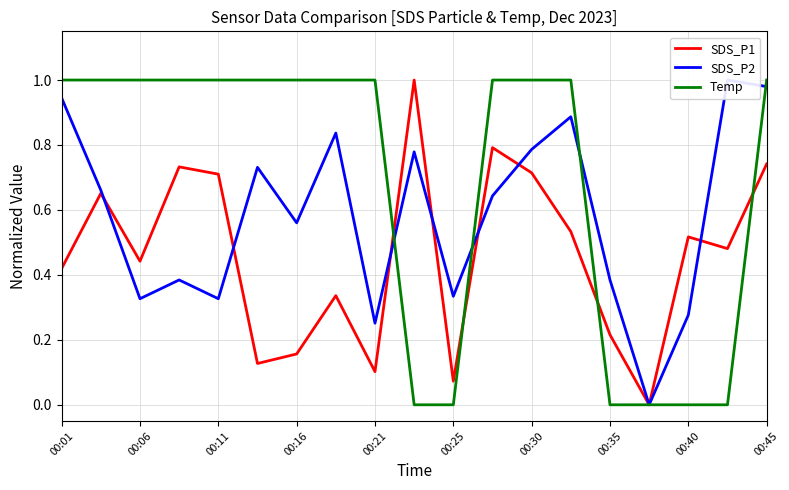

The value of Temp at 00:40 is 0.6. True or false?

False